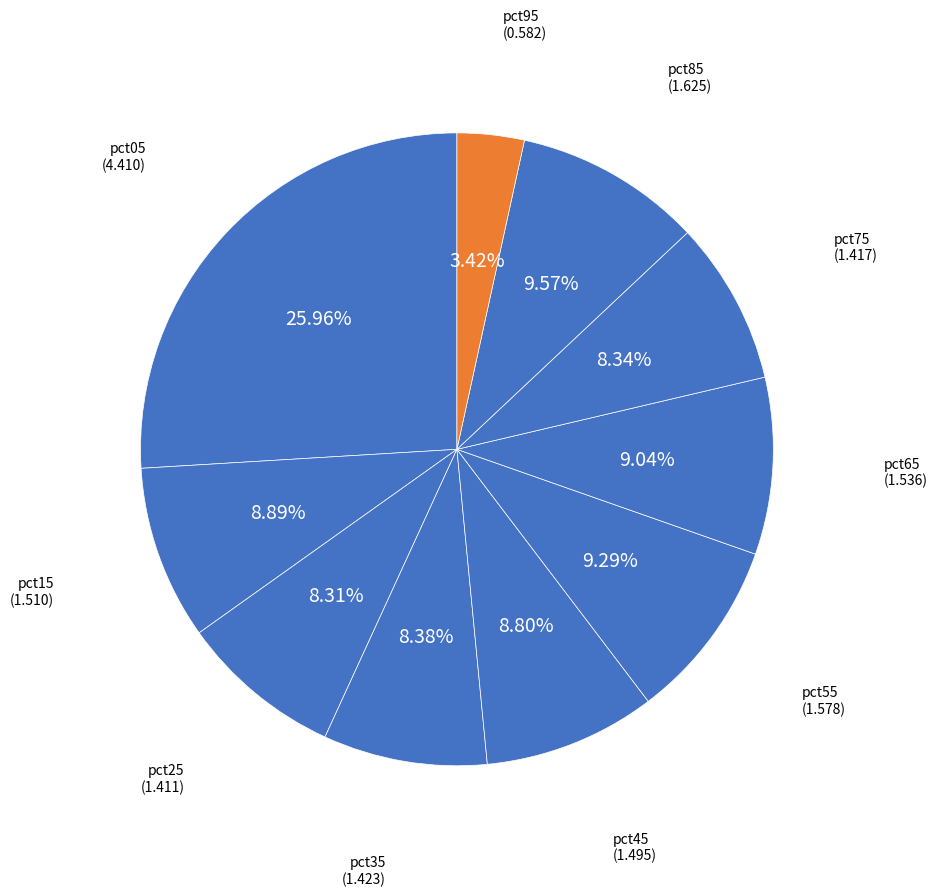

What portion of the pie excludes pct65?

91.0%